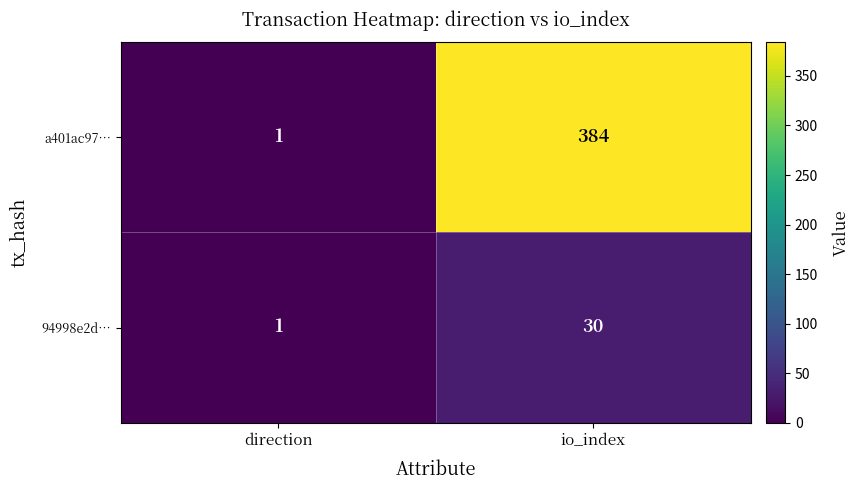

Count the number of data series in this chart.

2